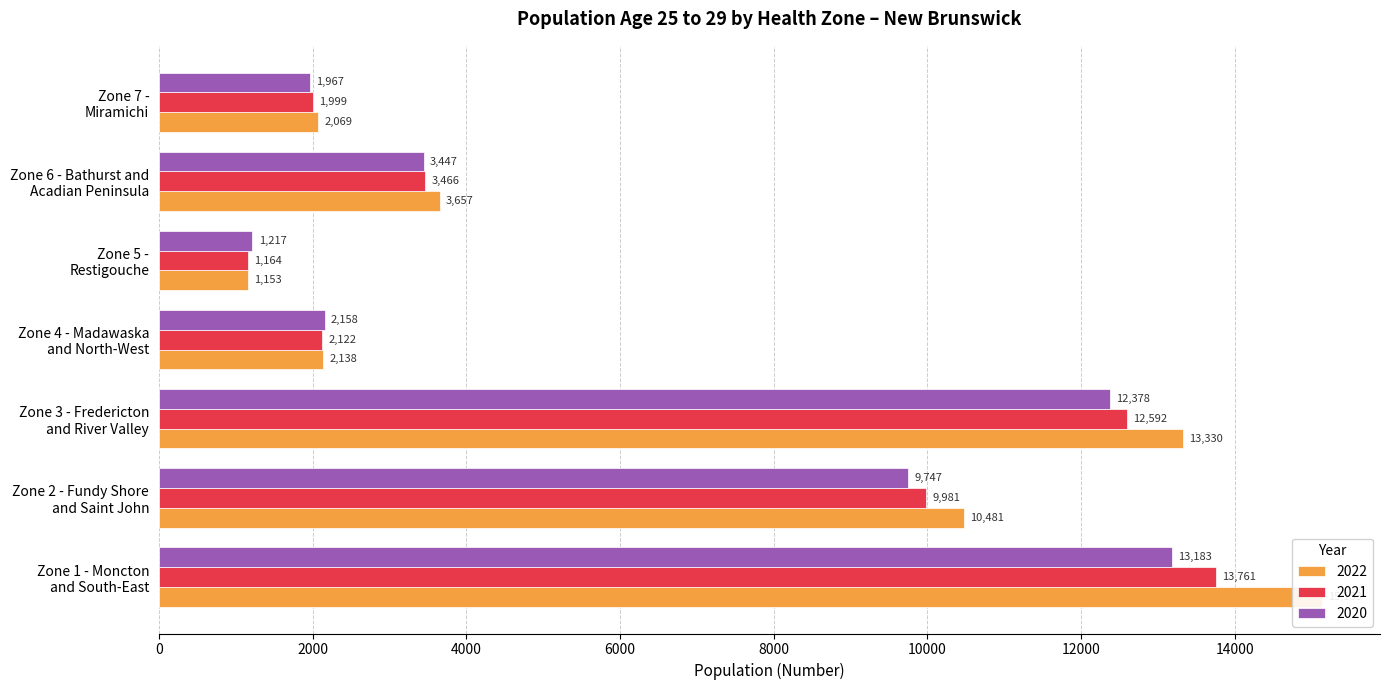

At Zone 1 - Moncton
and South-East, list the series in order from largest to smallest.

2022, 2021, 2020